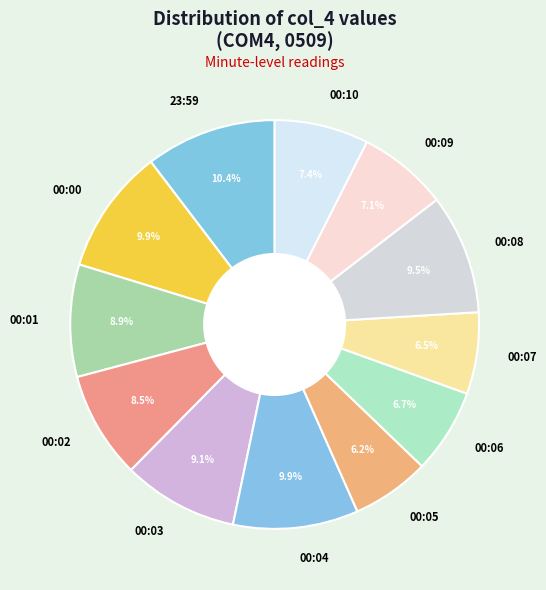

To the nearest percent, what is the difference between the largest and smallest slice percentages?

4%